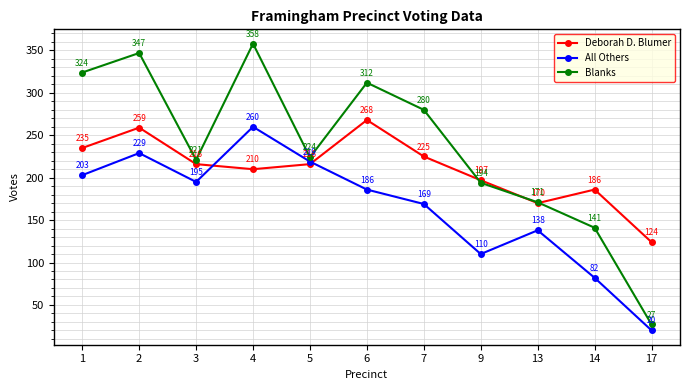

How many values in the Blanks series are below 224?

5